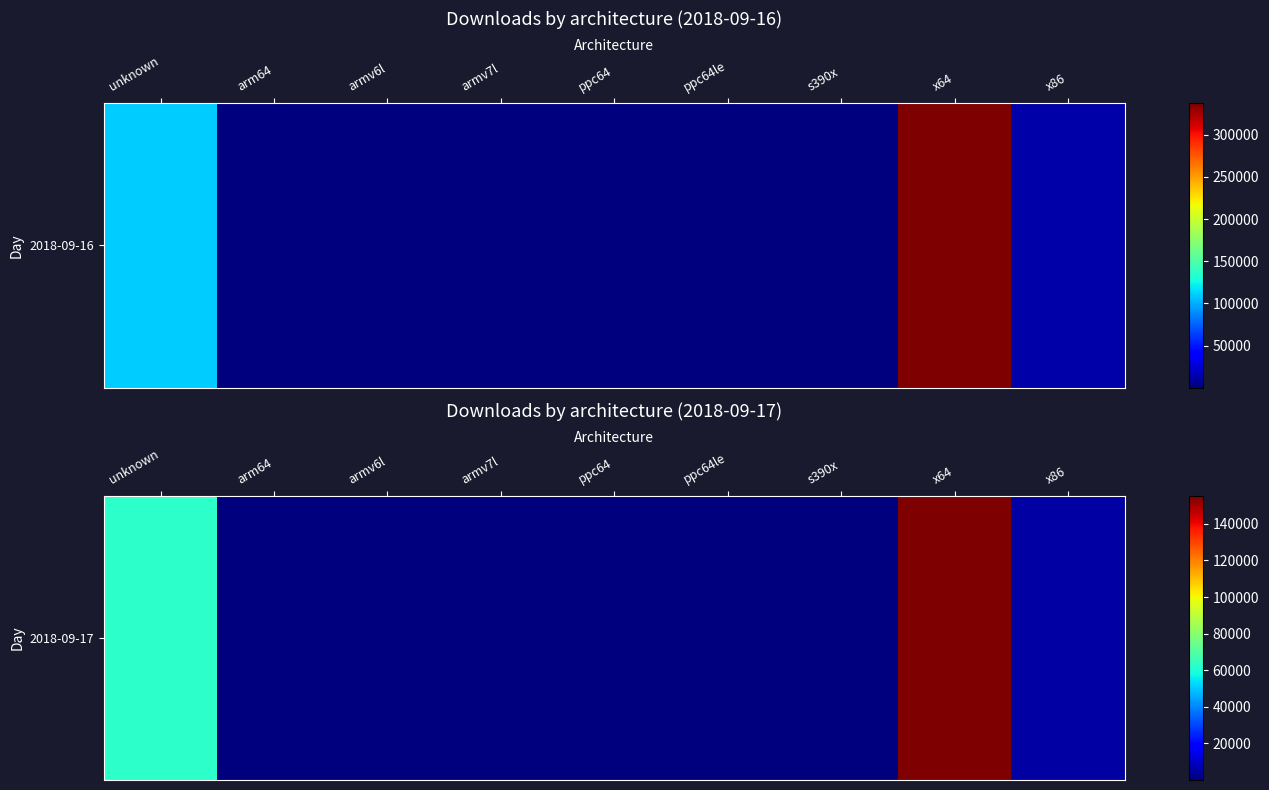

Rank the categories by value from lowest to highest.

ppc64, s390x, ppc64le, arm64, armv6l, armv7l, x86, unknown, x64